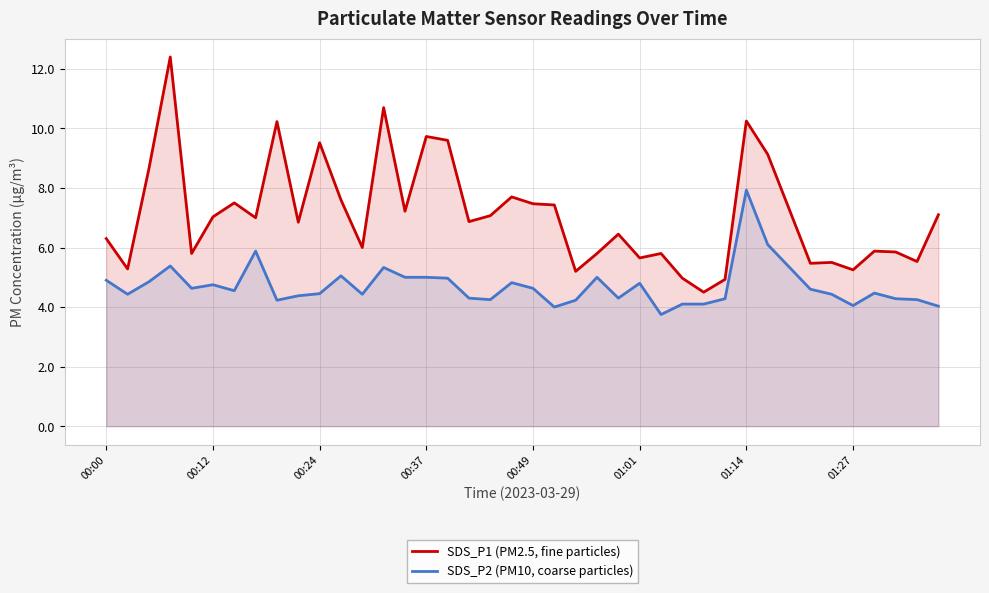

The value of SDS_P1 (PM2.5, fine particles) at 01:14 is 10.2. True or false?

True